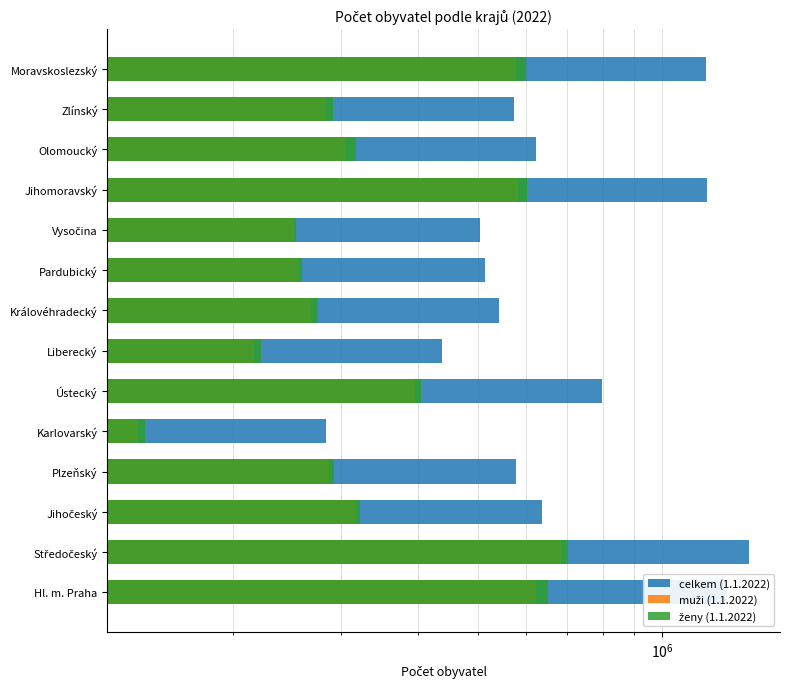

Are the bars horizontal?

Yes